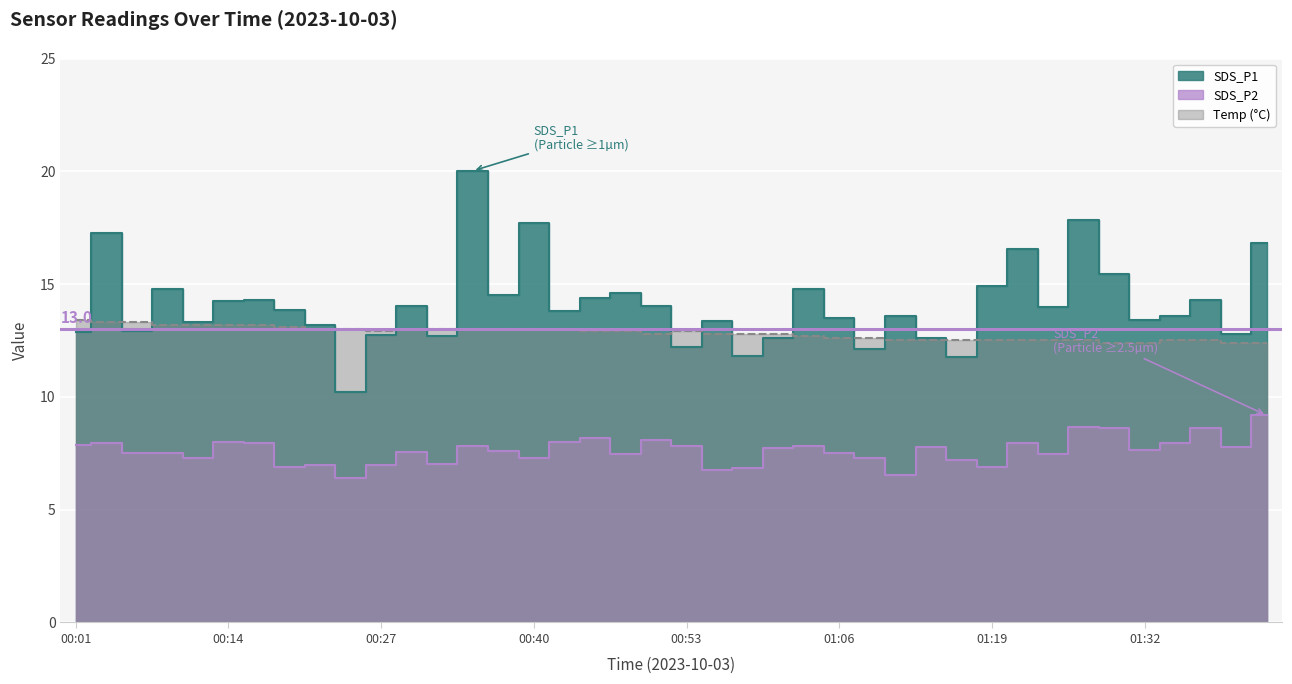

Read the SDS_P1 value at 01:03.

14.8